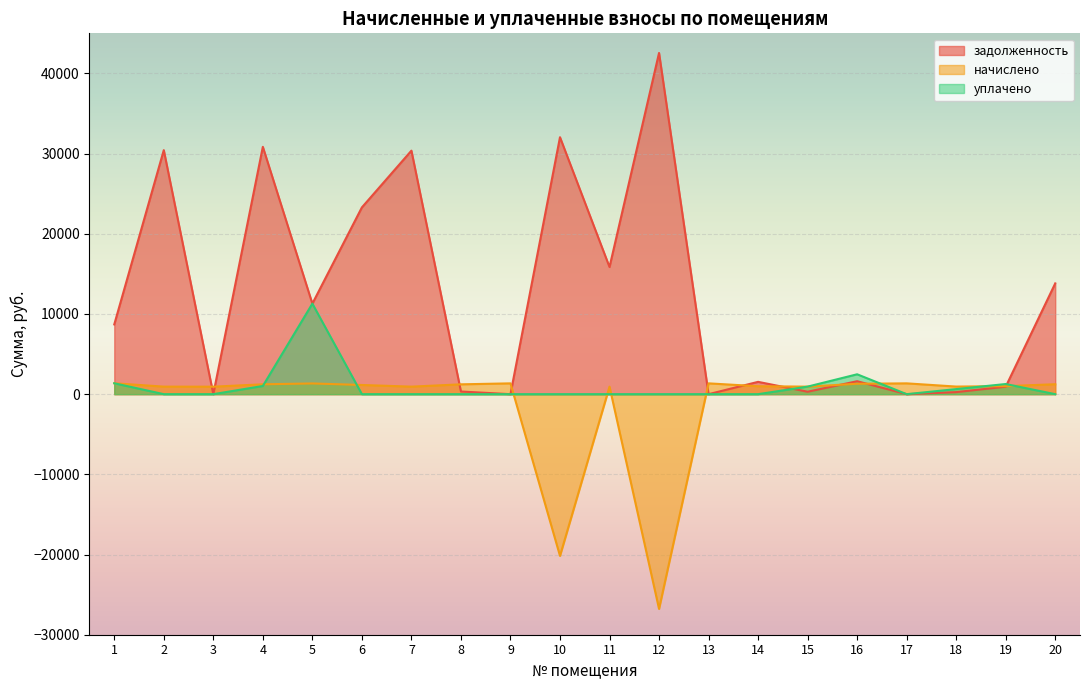

What are all the series names shown in the legend?

задолженность, начислено, уплачено